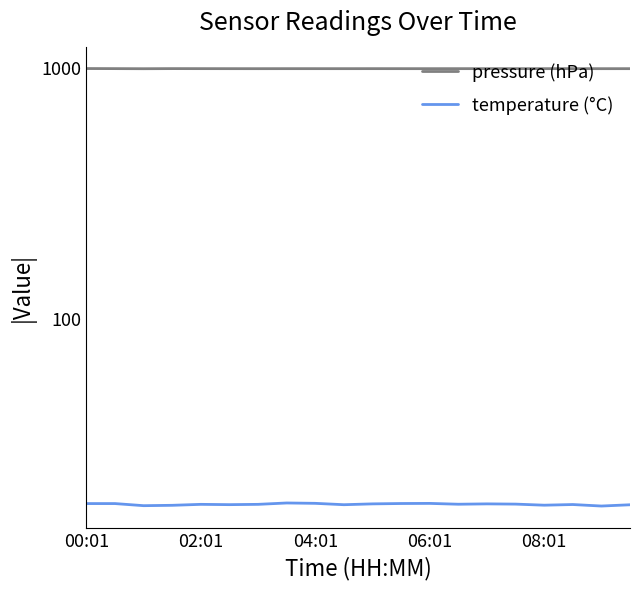

Rank the series by their maximum value, from highest to lowest.

pressure (hPa), temperature (°C)